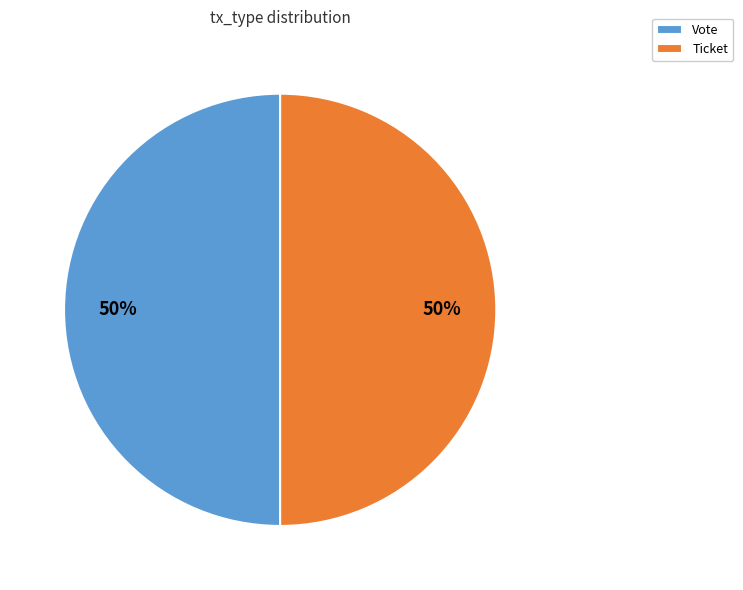

To the nearest percent, what percentage of the pie is Vote?

50%